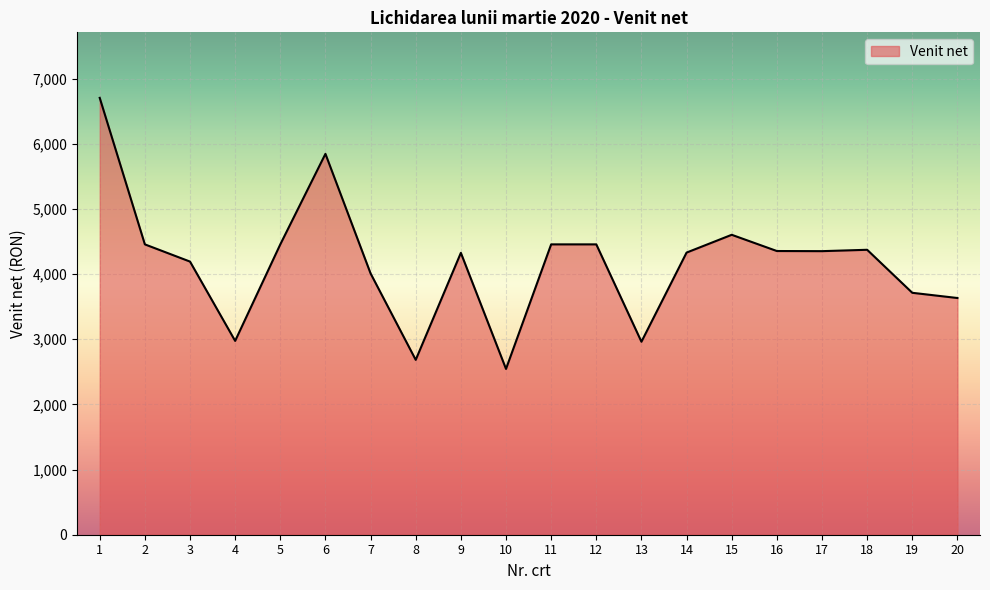

How many lines are shown in the chart?

1